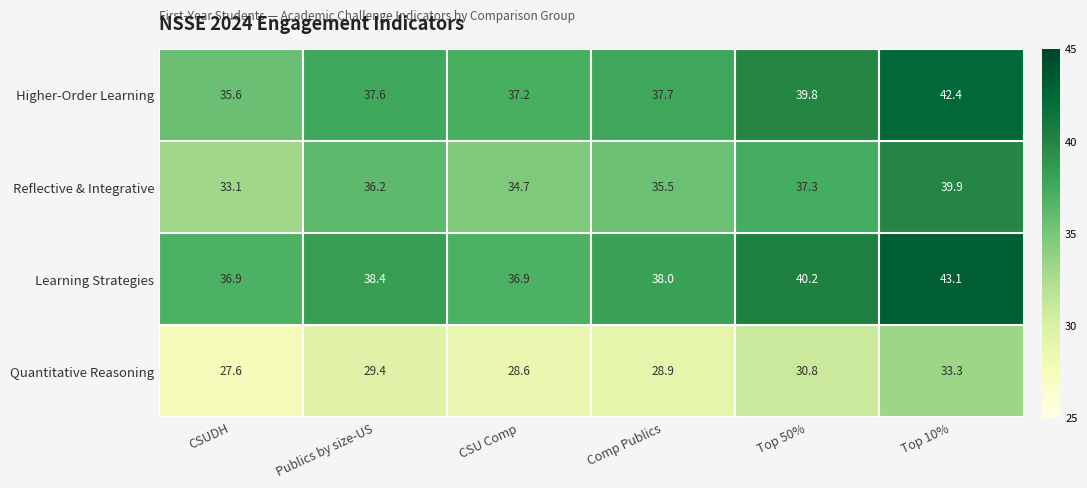

What is the sum of the Quantitative Reasoning values at CSUDH and Top 50%?

58.4